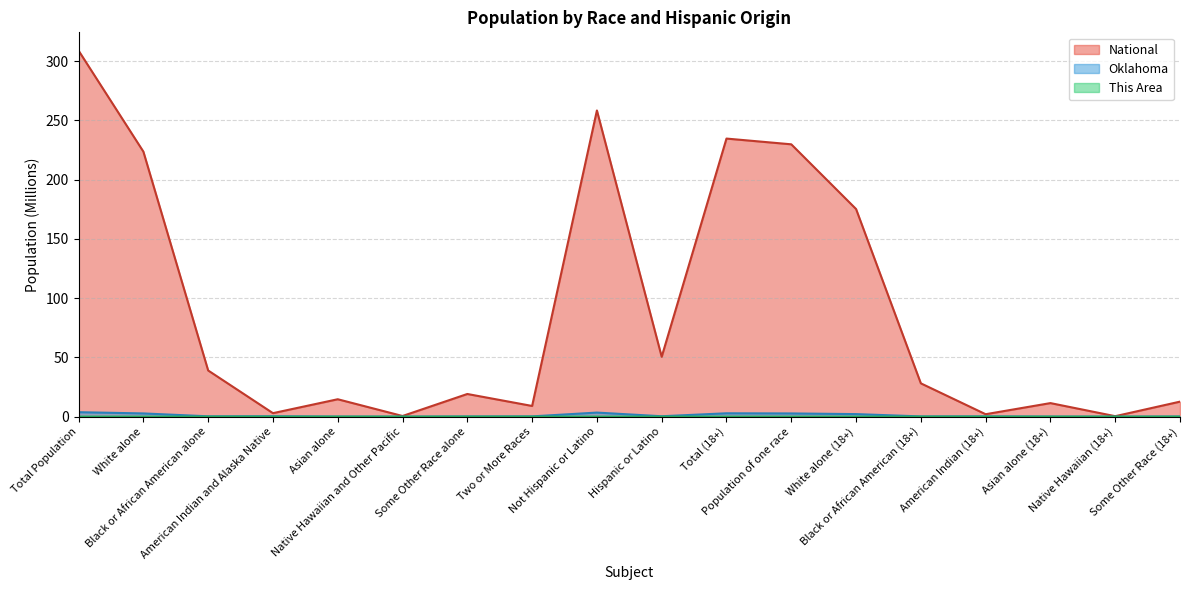

Where is the first local minimum for National?

American Indian and Alaska Native